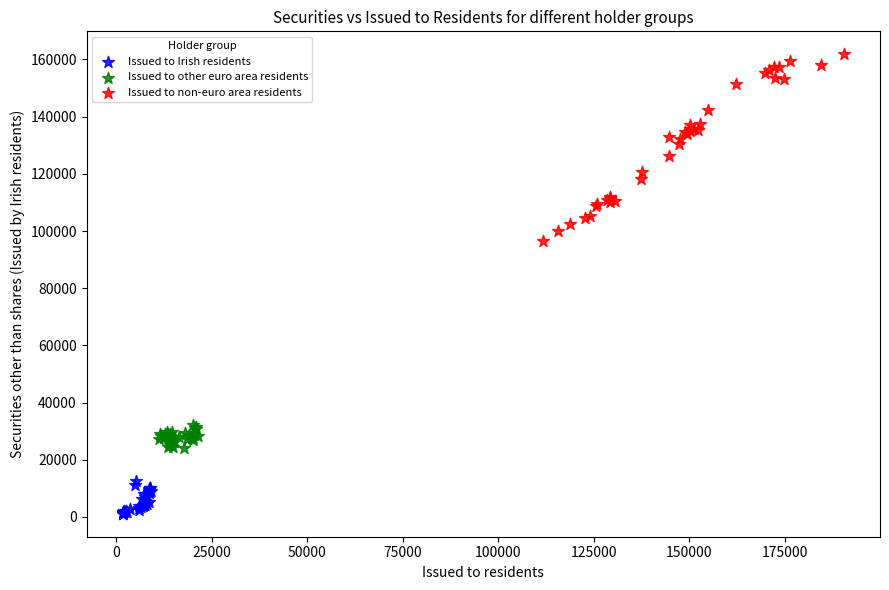

Which series contains the highest Y value?

Issued to non-euro area residents